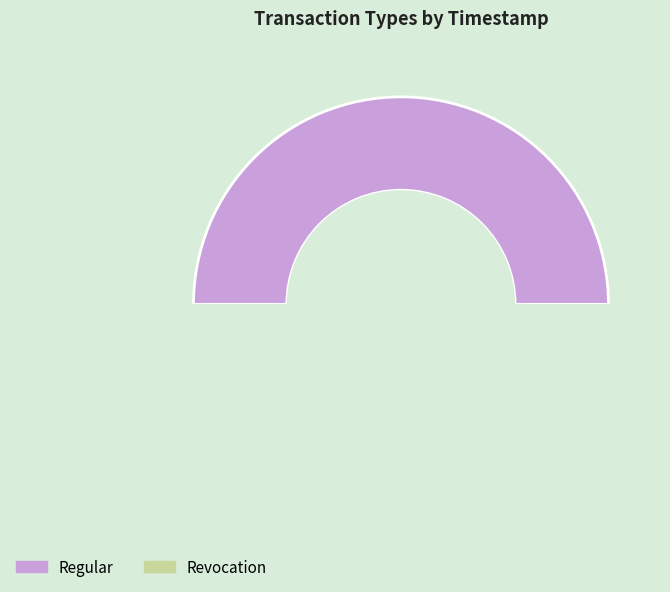

True or false: Regular accounts for 50% of the total.

True